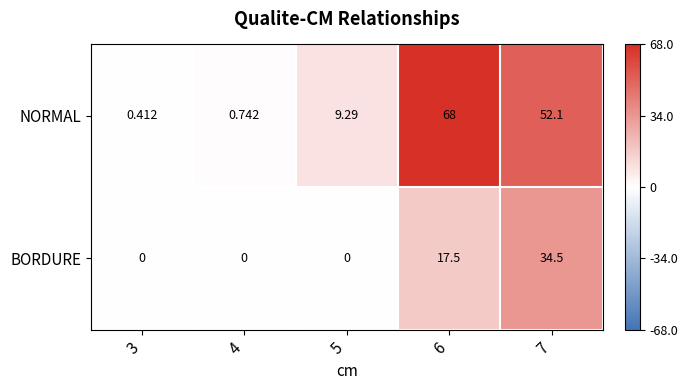

Which series has the largest total across all categories?

NORMAL